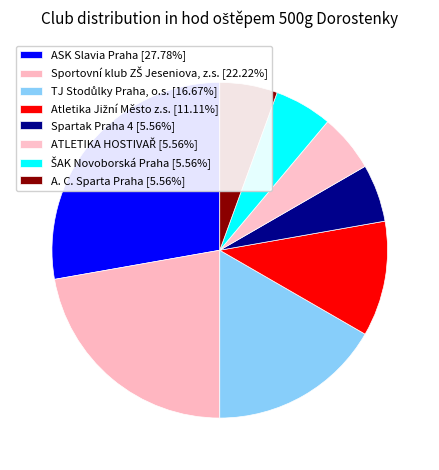

What is the change in value from Sportovní klub ZŠ Jeseniova, z.s. to A. C. Sparta Praha?

-3